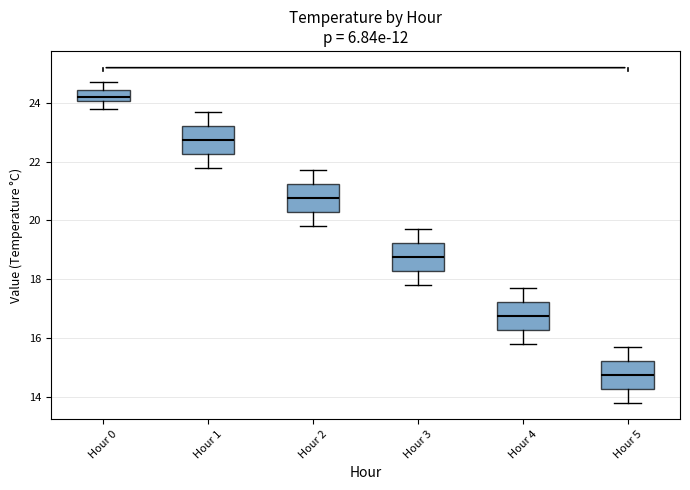

Where is the lower edge of the box for Hour 3 on the y-axis? The values are not printed on the chart, so give them approximately, as read against the axis.

18.2